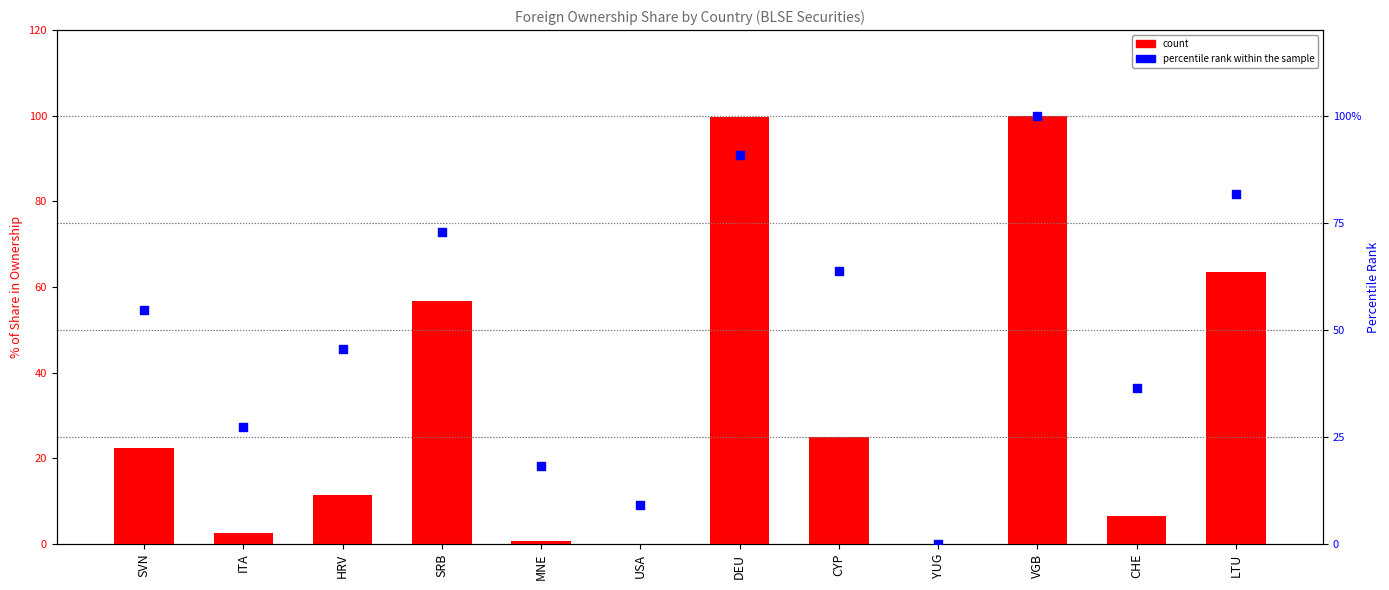

What are all the series names shown in the legend?

count, percentile rank within the sample